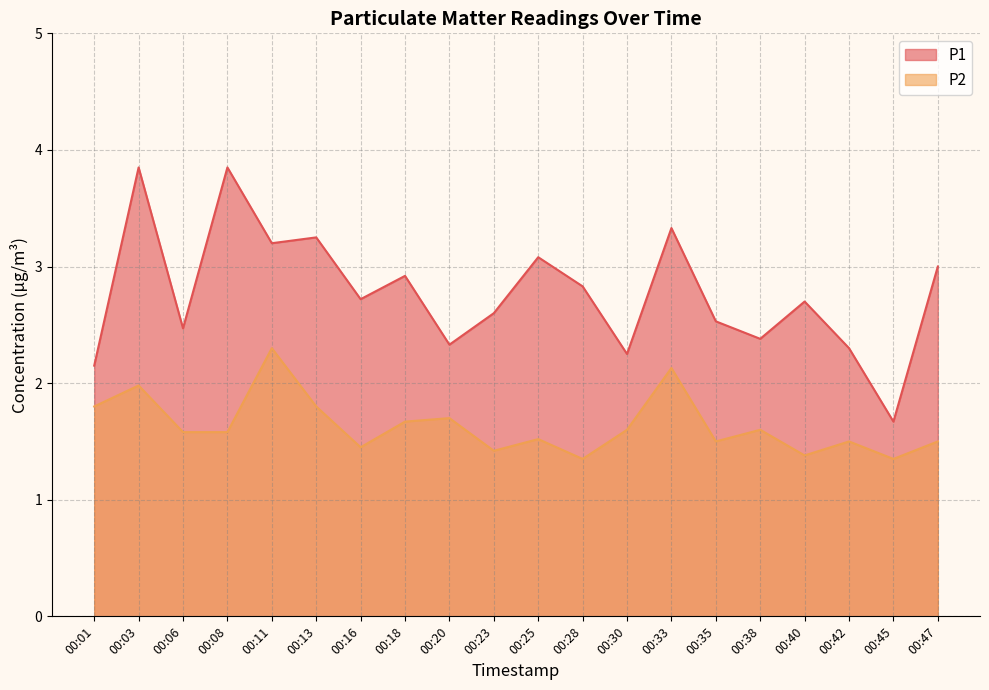

How many lines are shown in the chart?

2